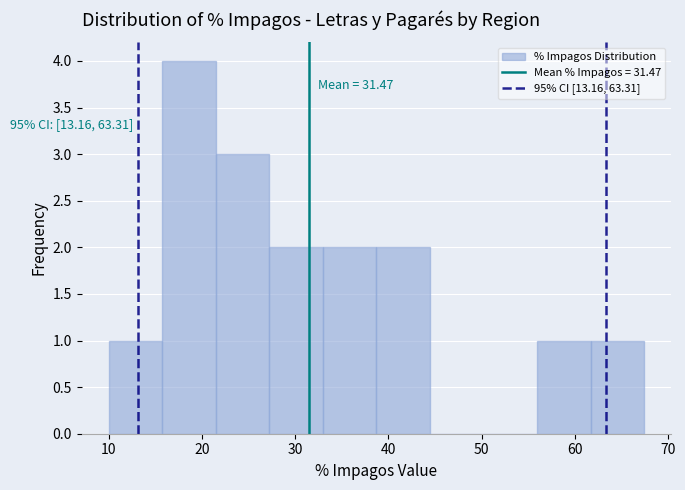

Which range on the x-axis has the tallest bar?

16 to 21